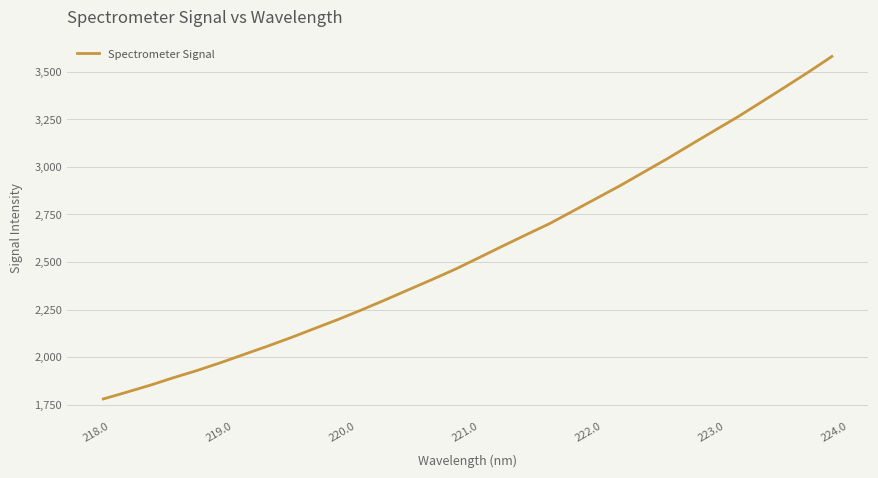

What is the smallest value displayed?

1780.1